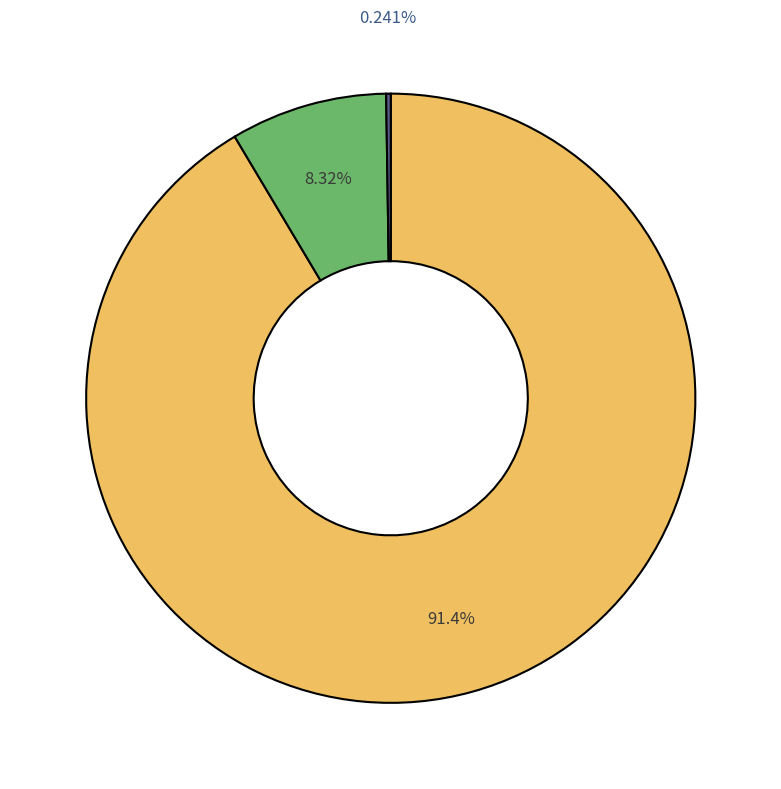

Is there a majority slice in this chart?

Yes